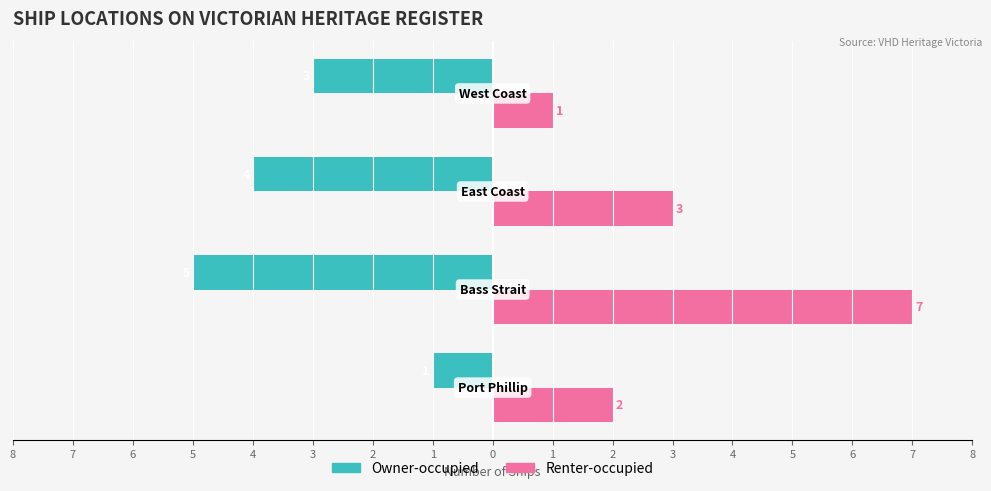

What are all the series names shown in the legend?

Owner-occupied, Renter-occupied